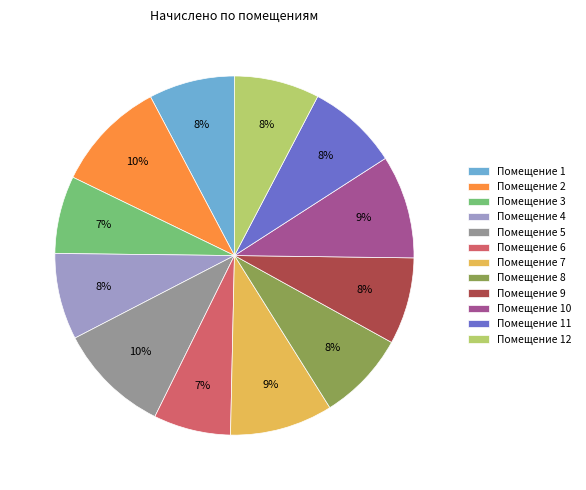

To the nearest percent, what is the difference between the largest and smallest slice percentages?

3%